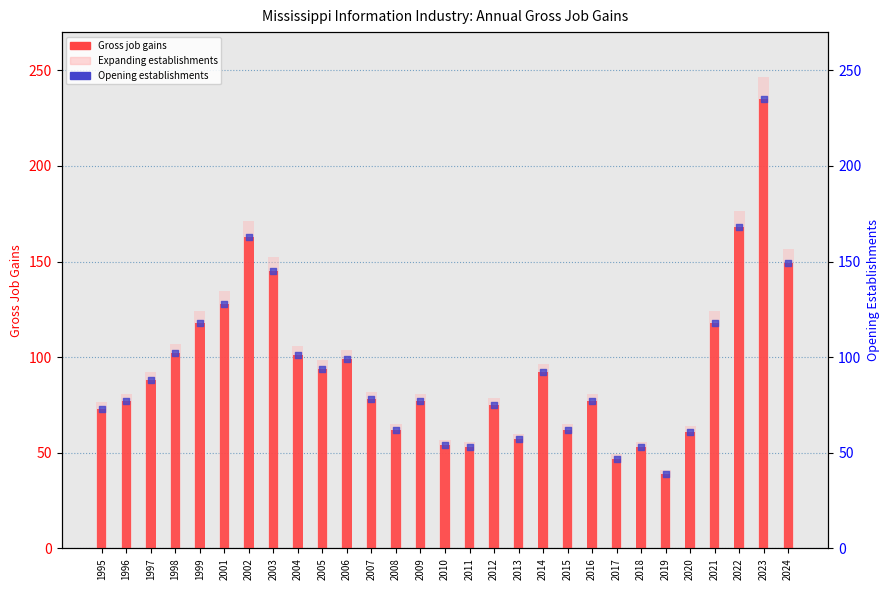

Which series has the largest total across all categories?

Expanding establishments (background)